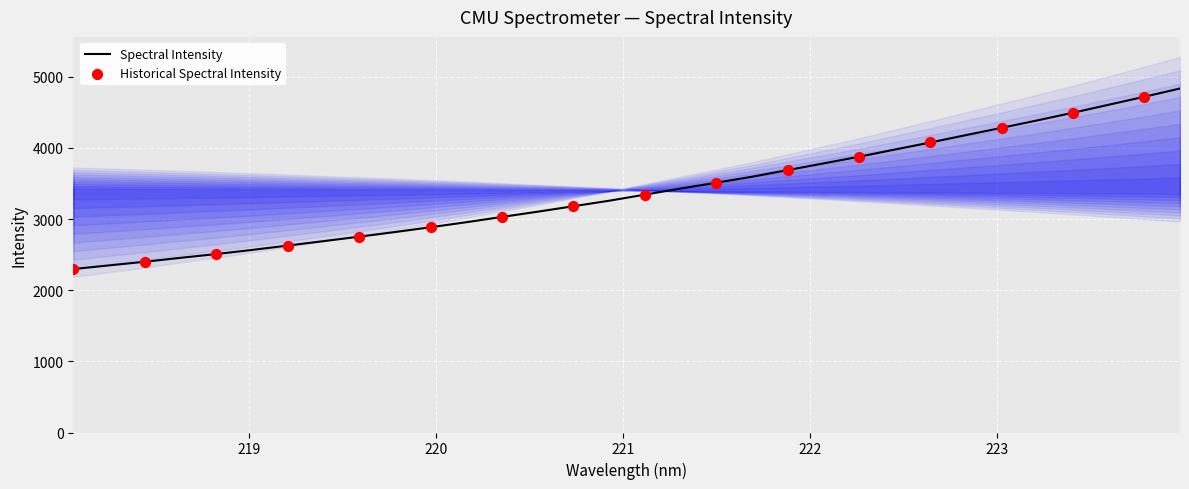

Approximately how many times larger is the value at 220.7354 compared to 223.9802?

0.7